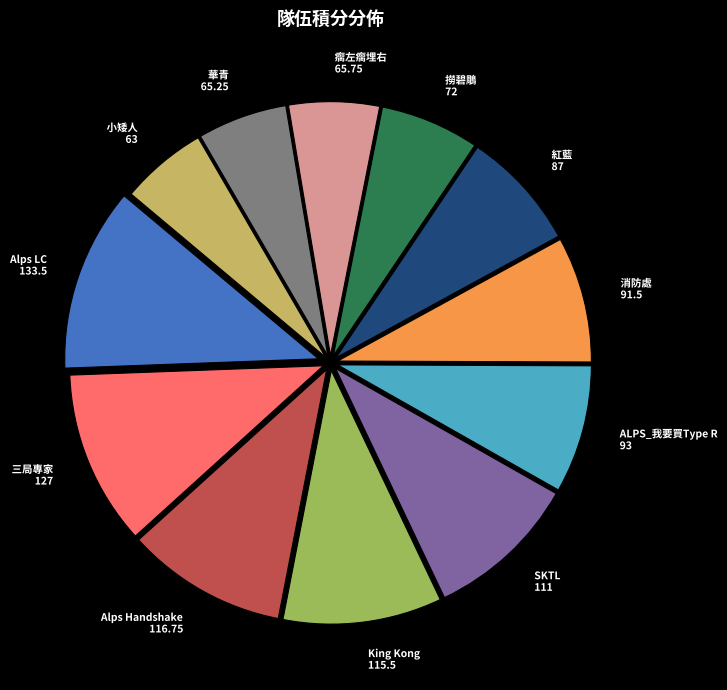

True or false: 消防處 accounts for 16% of the total.

False